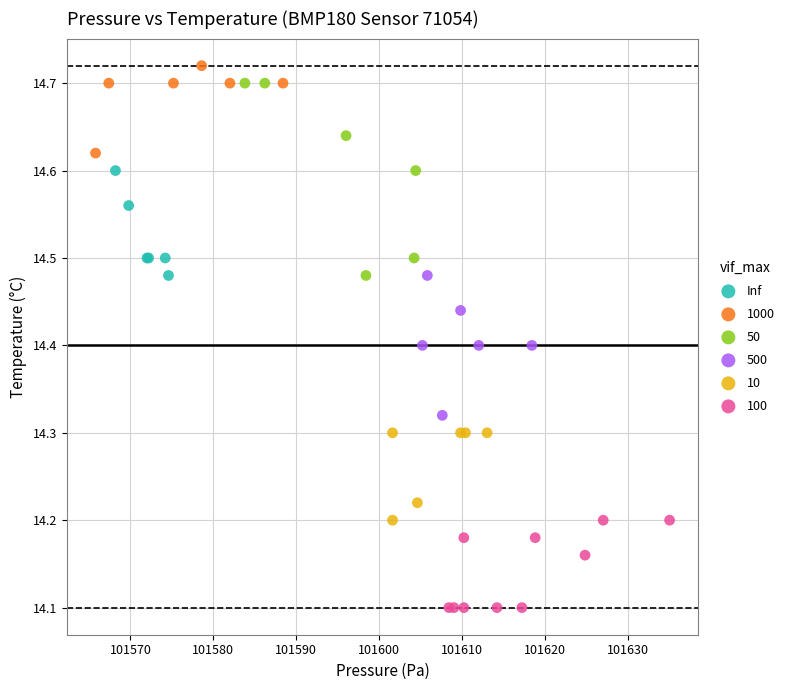

Which series reaches the minimum Y coordinate?

100